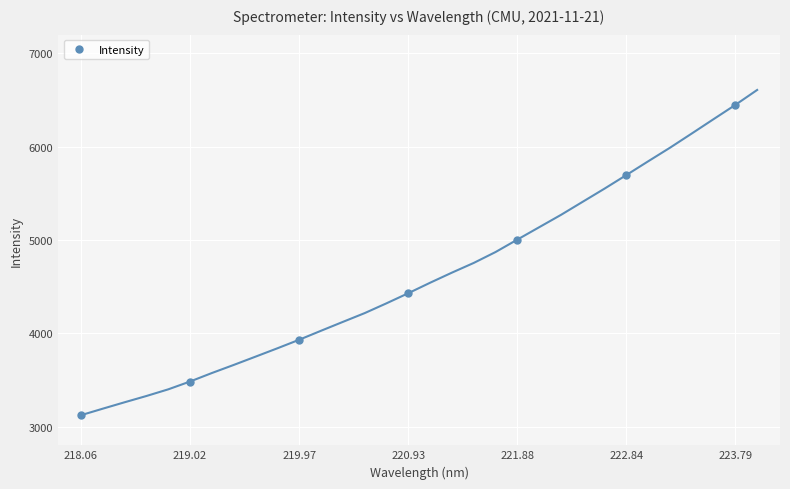

What is the greatest value displayed?

6447.4